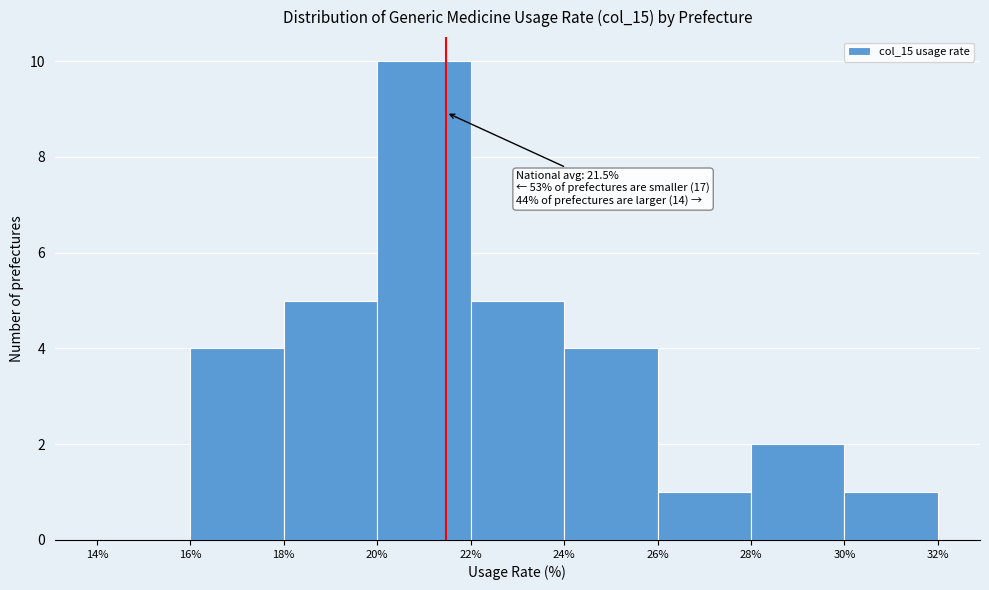

Which range on the x-axis has the tallest bar?

20% to 22%